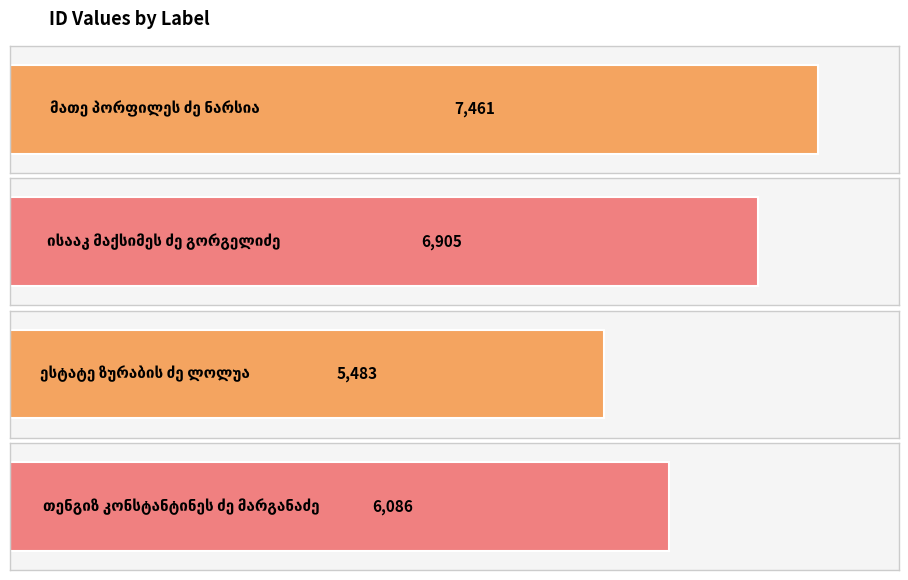

What is the minimum value shown in the chart?

5483